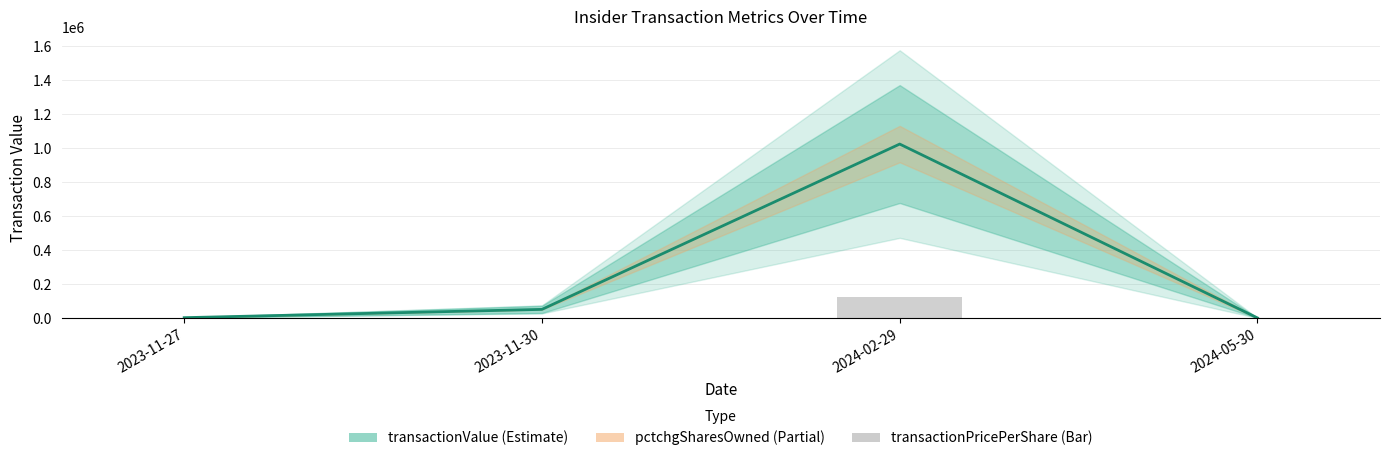

What is the total value across all series at 2023-11-30?

54581.1